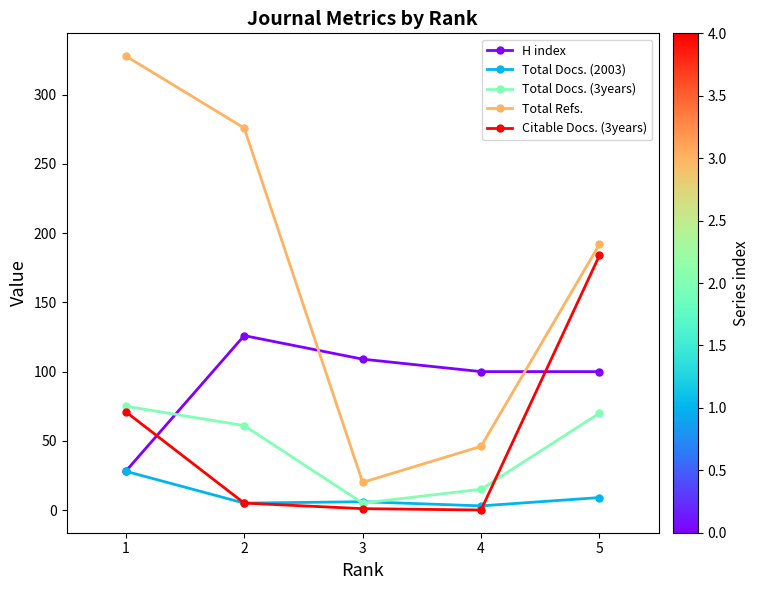

What is the sum of the Total Docs. (3years) values at 3 and 4?

20